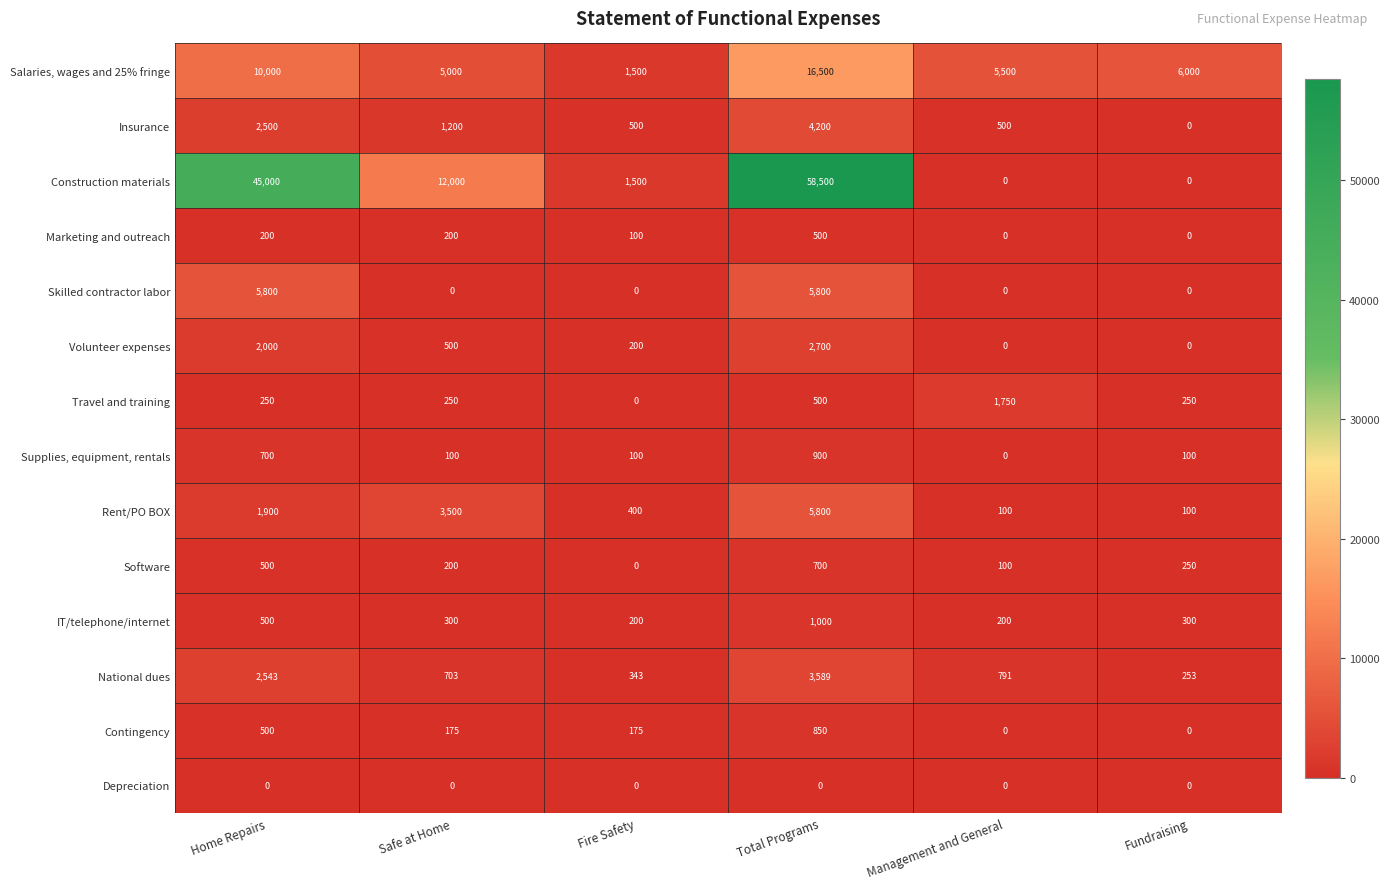

What is the highest value of the Volunteer expenses series?

2700